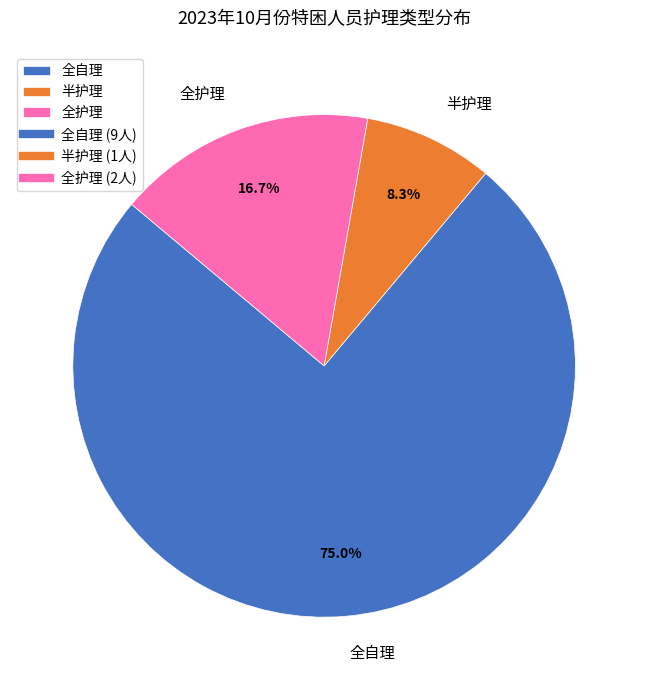

Which has a higher value, 全自理 or 半护理?

全自理